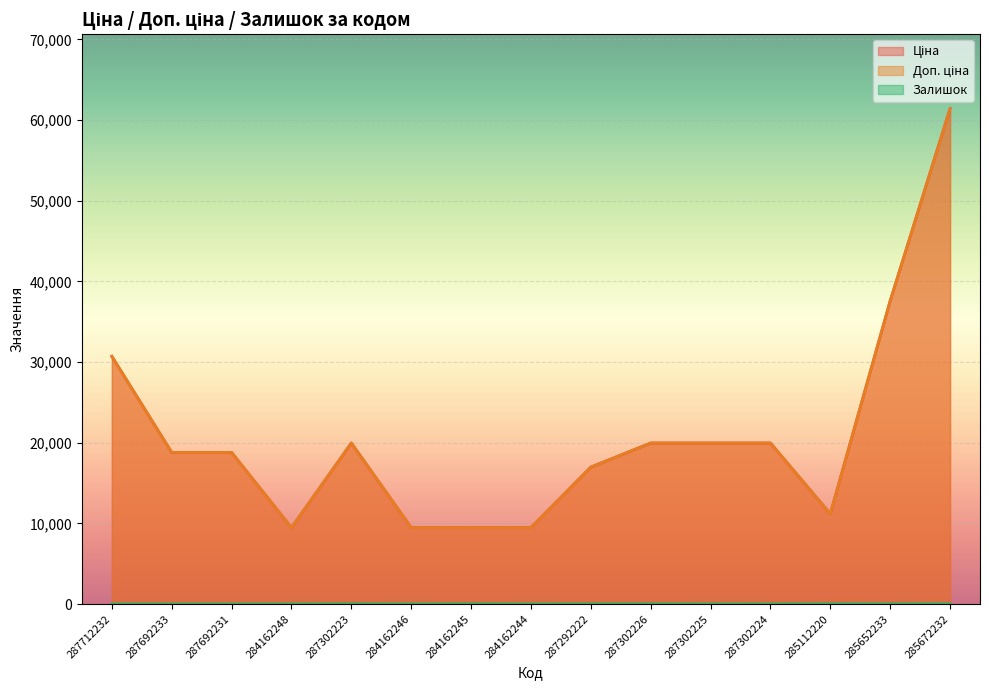

Is it true that Ціна equals 43066.5 at 287712232?

False